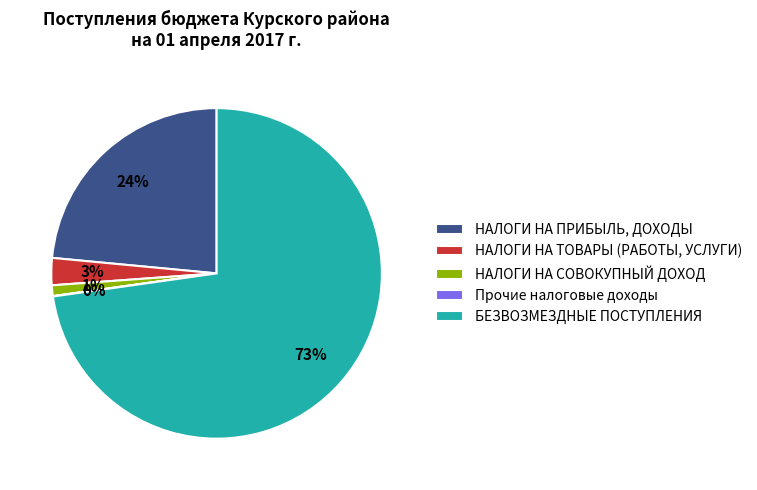

Is it true that БЕЗВОЗМЕЗДНЫЕ ПОСТУПЛЕНИЯ is 64% of the pie?

False